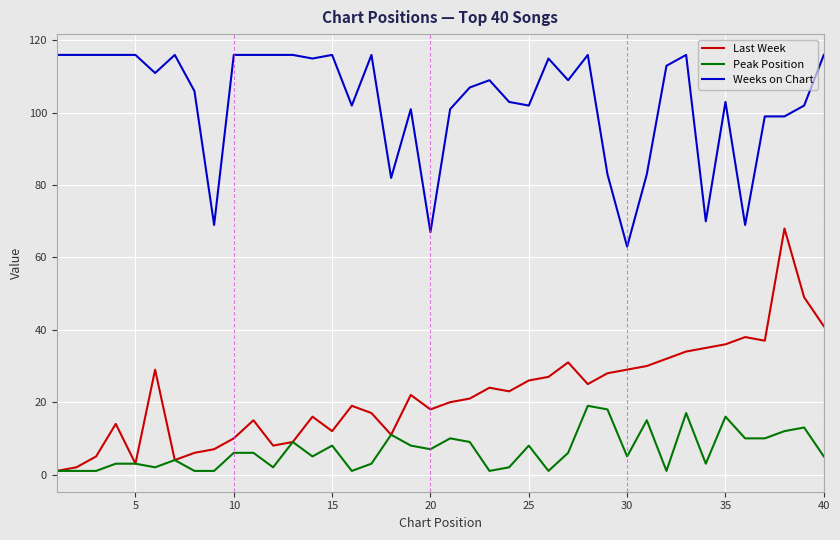

What is the maximum value shown in the chart?

116